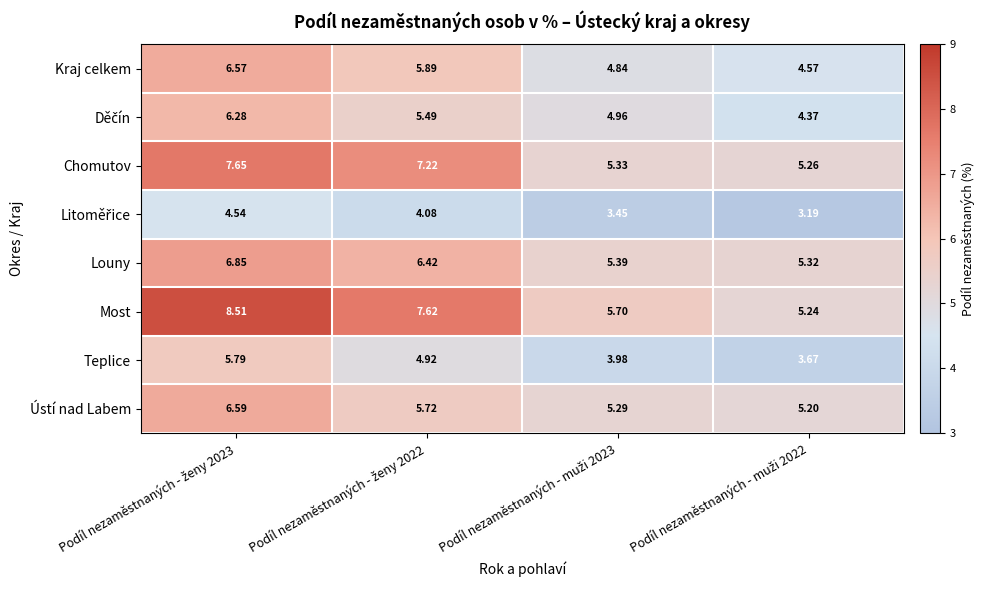

Which series has the widest spread of values?

Most